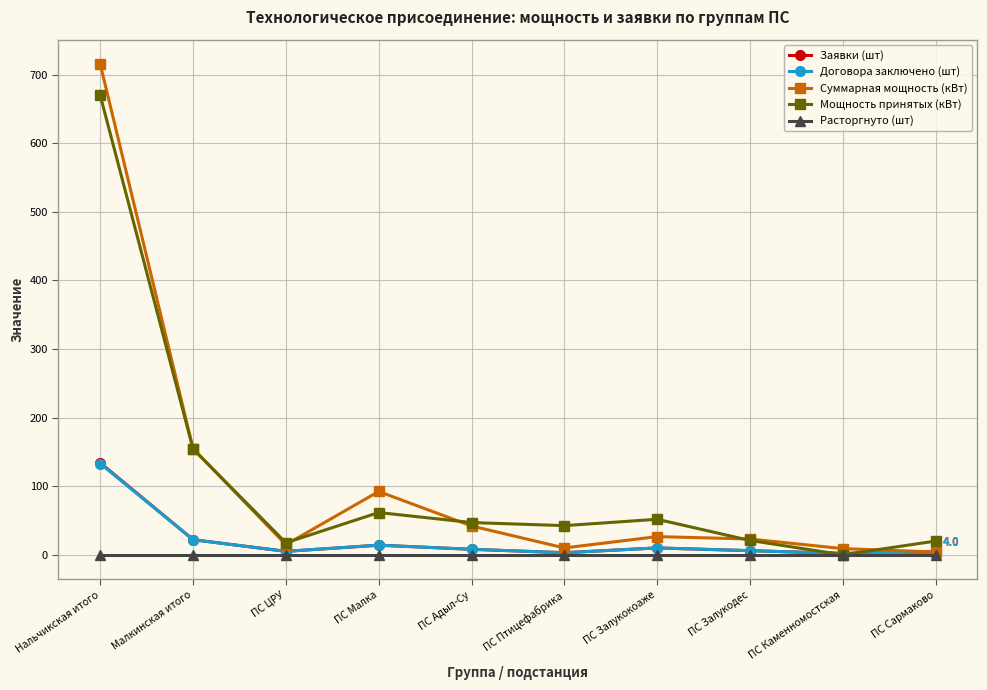

At which label does Договора заключено (шт) reach its peak?

Нальчикская итого